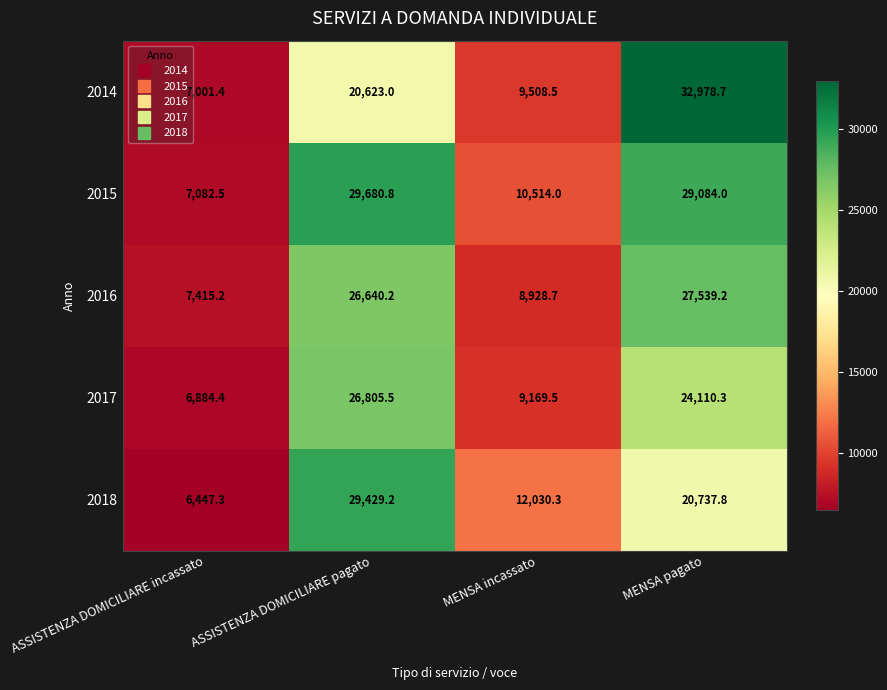

Reading left to right, what are all the values shown in this chart?

2014: 7001.4	20623.0	9508.5	32978.7
2015: 7082.5	29680.8	10514.0	29084.0
2016: 7415.2	26640.2	8928.7	27539.2
2017: 6884.4	26805.5	9169.5	24110.3
2018: 6447.3	29429.2	12030.3	20737.8